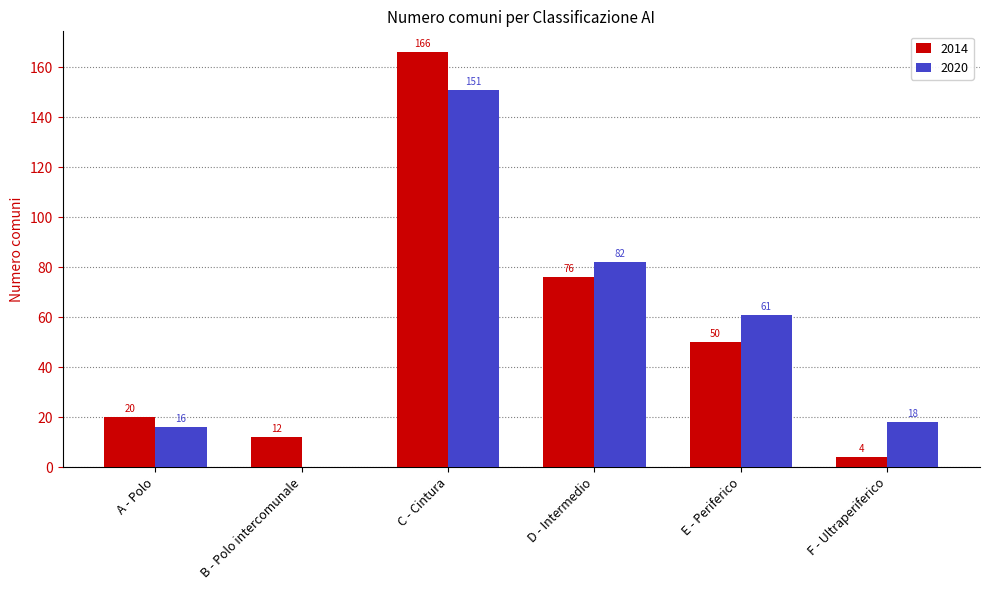

What is the total value across all series at F - Ultraperiferico?

22